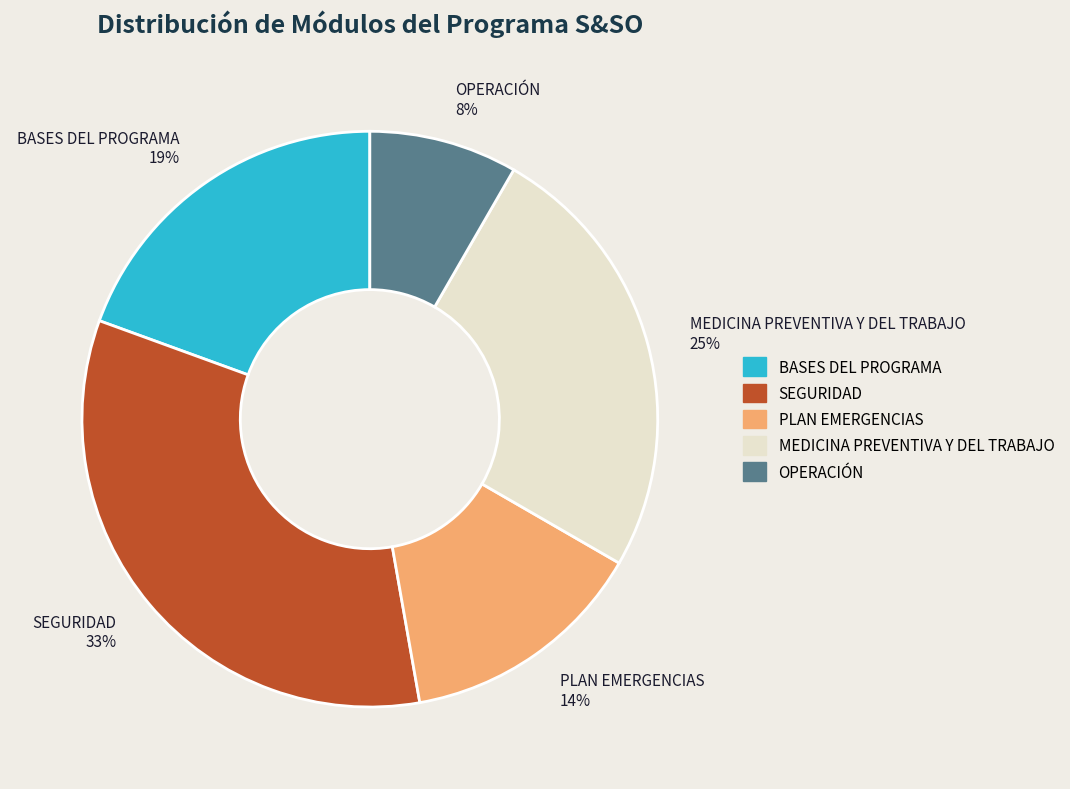

Combined, do MEDICINA PREVENTIVA Y DEL TRABAJO 25% and BASES DEL PROGRAMA 19% account for over 50%?

No